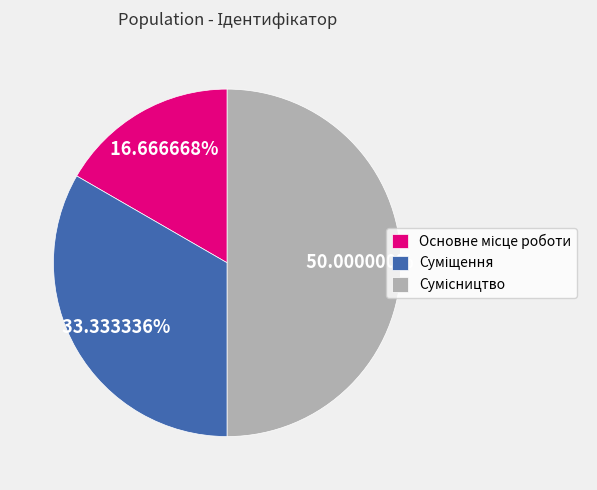

True or false: Сумісництво accounts for 44% of the total.

False